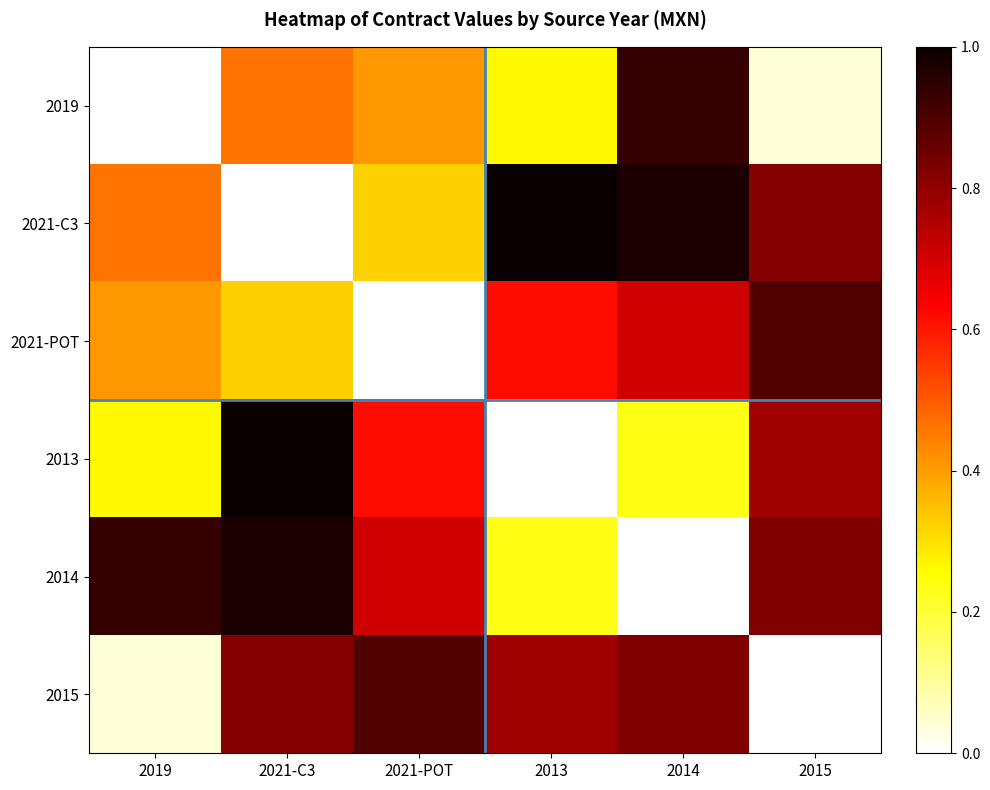

What is the total value across all series at 2015?

3.3